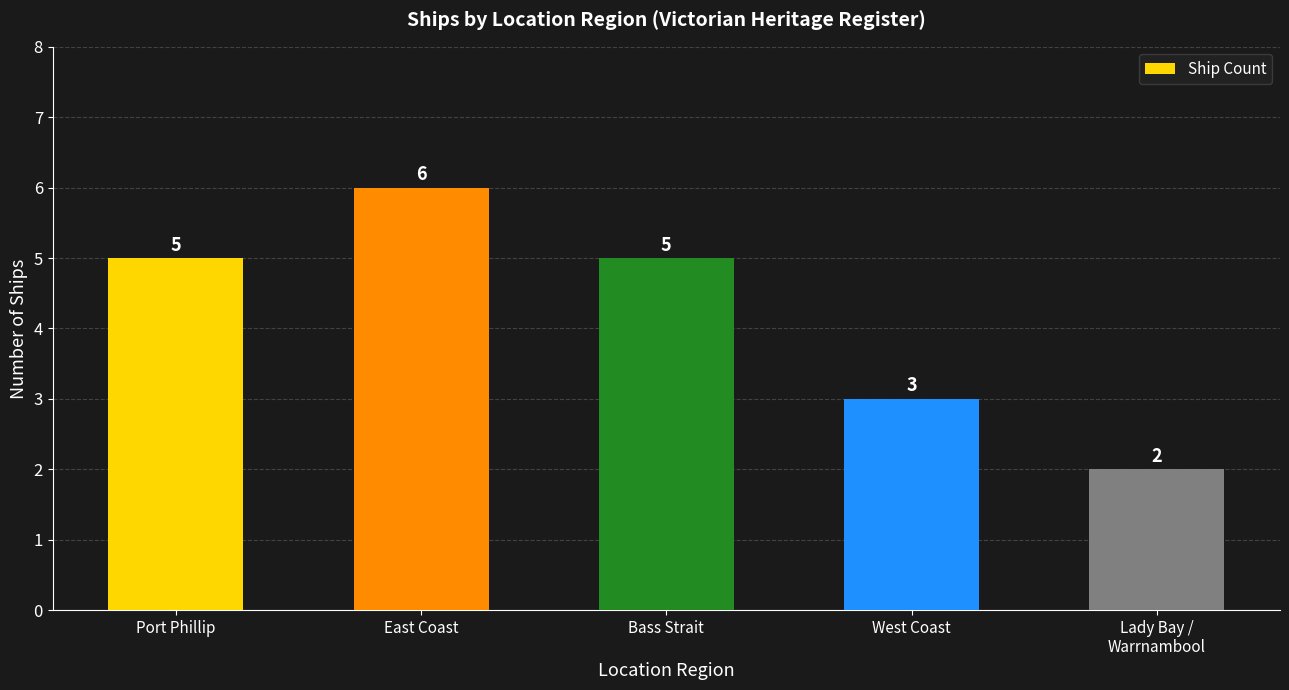

Approximately how many times larger is the value at Bass Strait compared to Port Phillip?

1.0